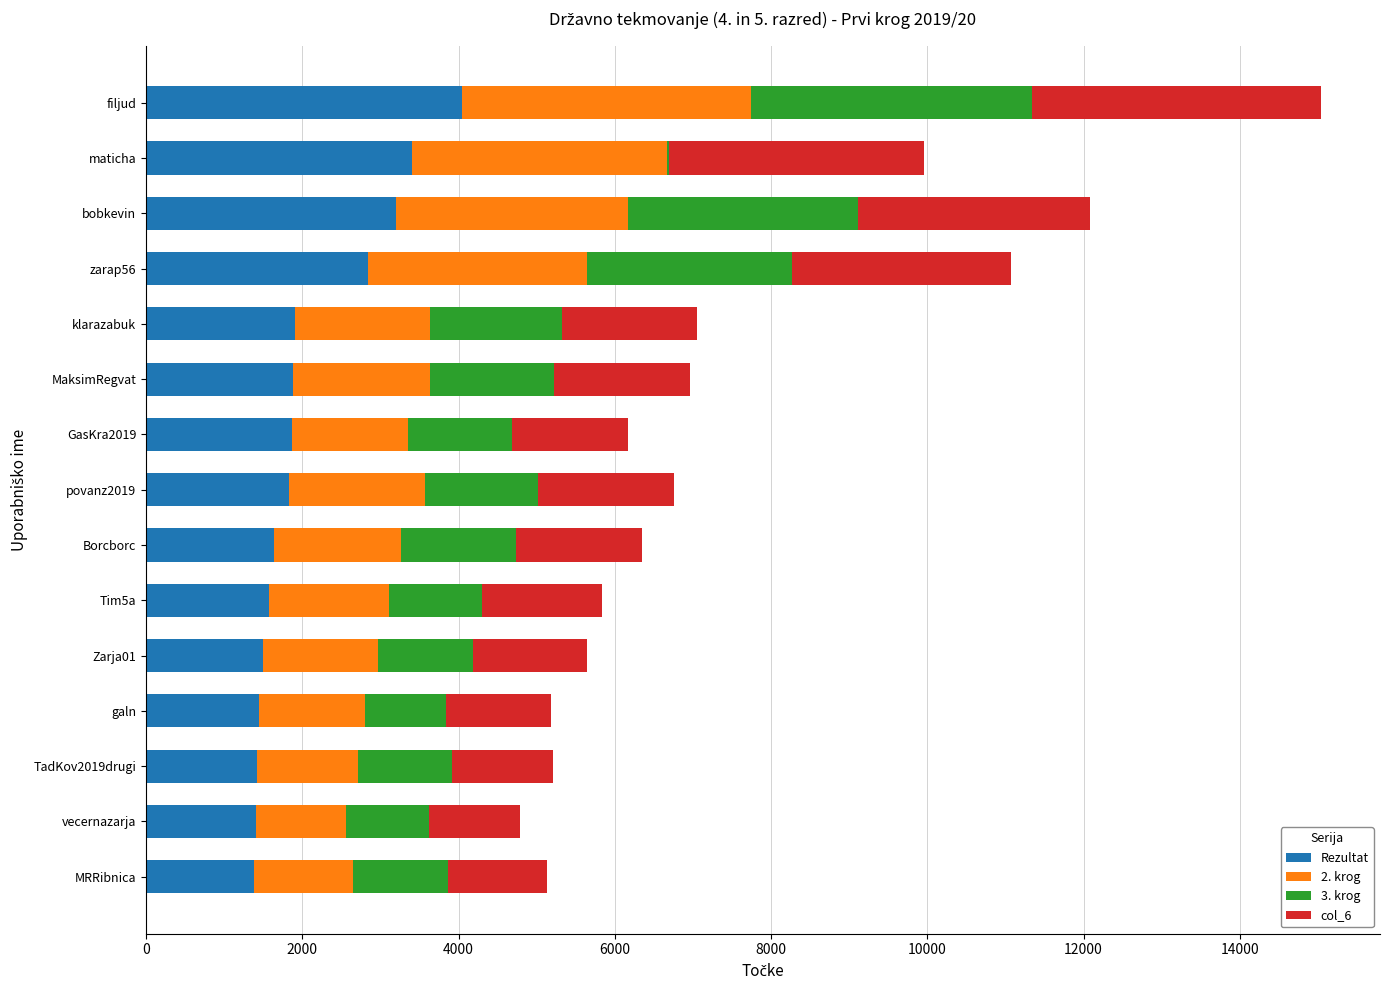

The Rezultat series shows 510 at MaksimRegvat. True or false?

False